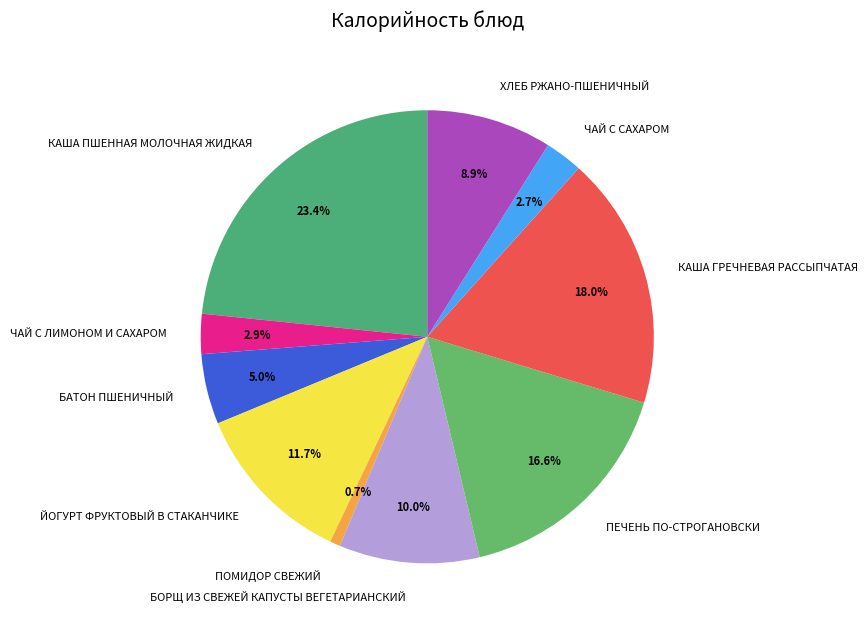

How many segments does this pie chart have?

10